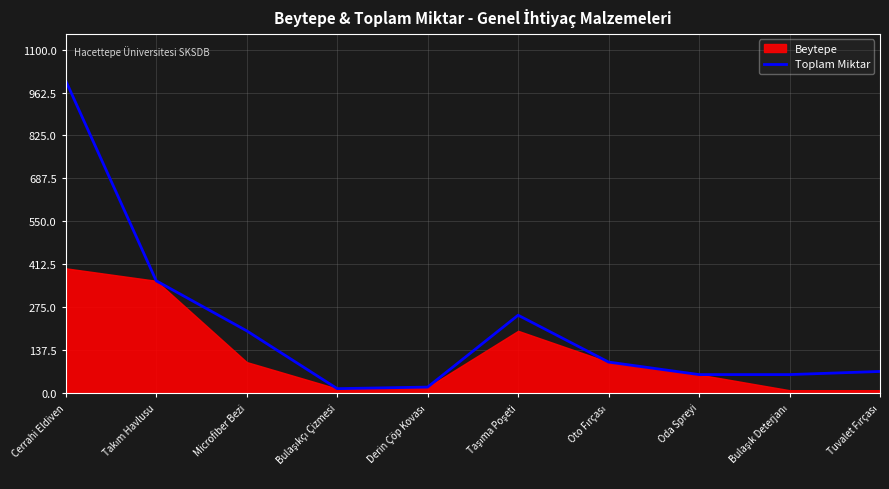

The value at Microfiber Bezi is 200. True or false?

True